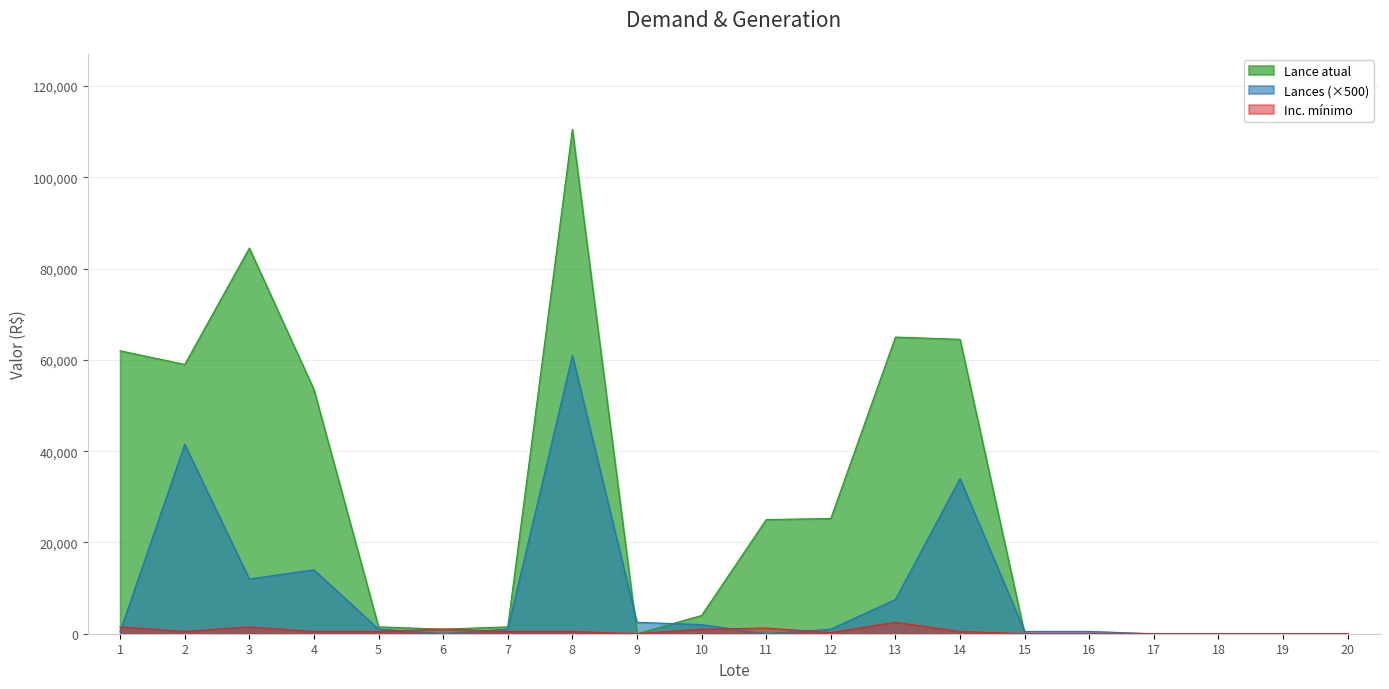

List the series in order of their peak value, lowest first.

Inc. mínimo, Lances (×500), Lance atual